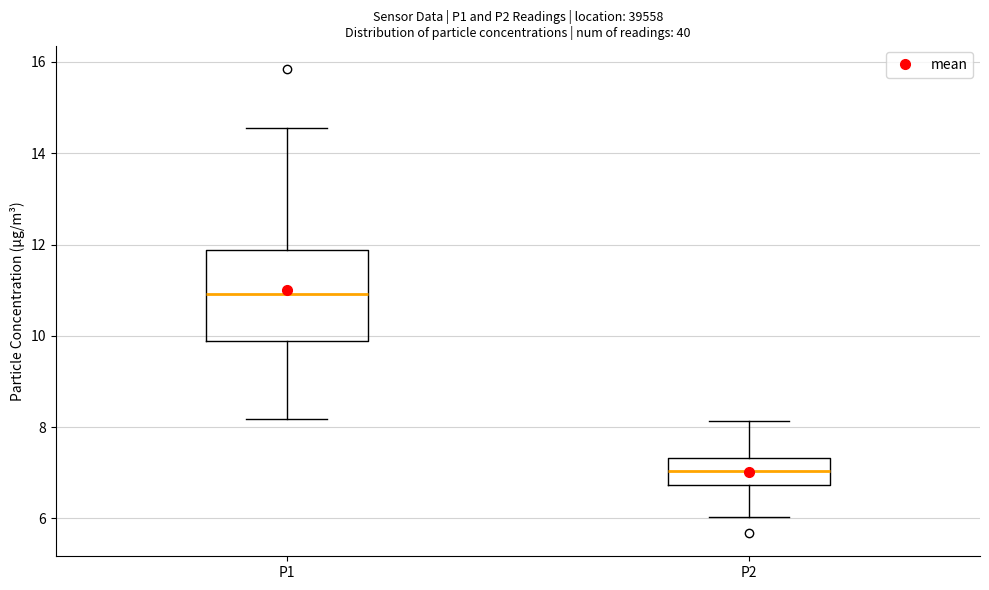

Reading left to right, read every box against the y-axis: the position of its median line, the range the box covers, and the ends of its whiskers. The values are not printed on the chart, so give them approximately, as read against the axis.

P1: median 11.0, box 9.8 to 11.8, whiskers 8.2 to 14.6
P2: median 7.0, box 6.8 to 7.4, whiskers 6.0 to 8.2